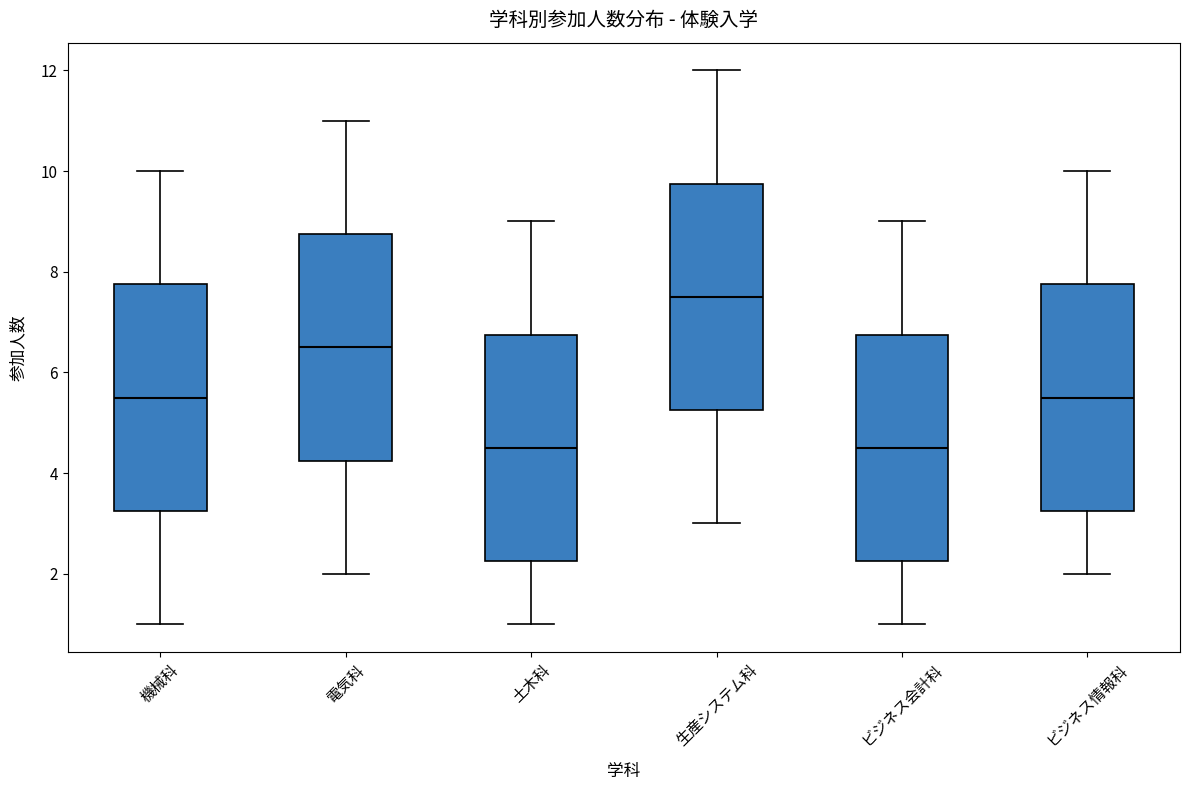

Reading left to right, read every box against the y-axis: the position of its median line, the range the box covers, and the ends of its whiskers. The values are not printed on the chart, so give them approximately, as read against the axis.

機械科: median 5.6, box 3.2 to 7.8, whiskers 1.0 to 10.0
電気科: median 6.6, box 4.2 to 8.8, whiskers 2.0 to 11.0
土木科: median 4.6, box 2.2 to 6.8, whiskers 1.0 to 9.0
生産システム科: median 7.6, box 5.2 to 9.8, whiskers 3.0 to 12.0
ビジネス会計科: median 4.6, box 2.2 to 6.8, whiskers 1.0 to 9.0
ビジネス情報科: median 5.6, box 3.2 to 7.8, whiskers 2.0 to 10.0